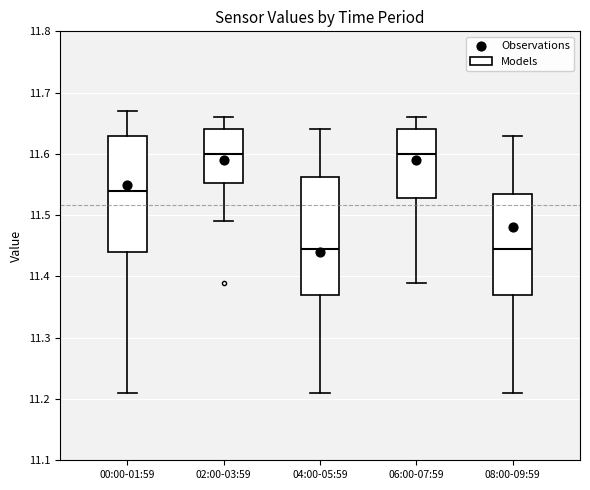

Reading left to right, transcribe this box plot: for each box, give where its median line is, the range the box spans, and where its two whiskers end, as read against the y-axis. The values are not printed on the chart, so give them approximately, as read against the axis.

00:00-01:59: median 11.54, box 11.44 to 11.63, whiskers 11.21 to 11.67
02:00-03:59: median 11.60, box 11.55 to 11.64, whiskers 11.49 to 11.66
04:00-05:59: median 11.45, box 11.37 to 11.56, whiskers 11.21 to 11.64
06:00-07:59: median 11.60, box 11.53 to 11.64, whiskers 11.39 to 11.66
08:00-09:59: median 11.45, box 11.37 to 11.54, whiskers 11.21 to 11.63